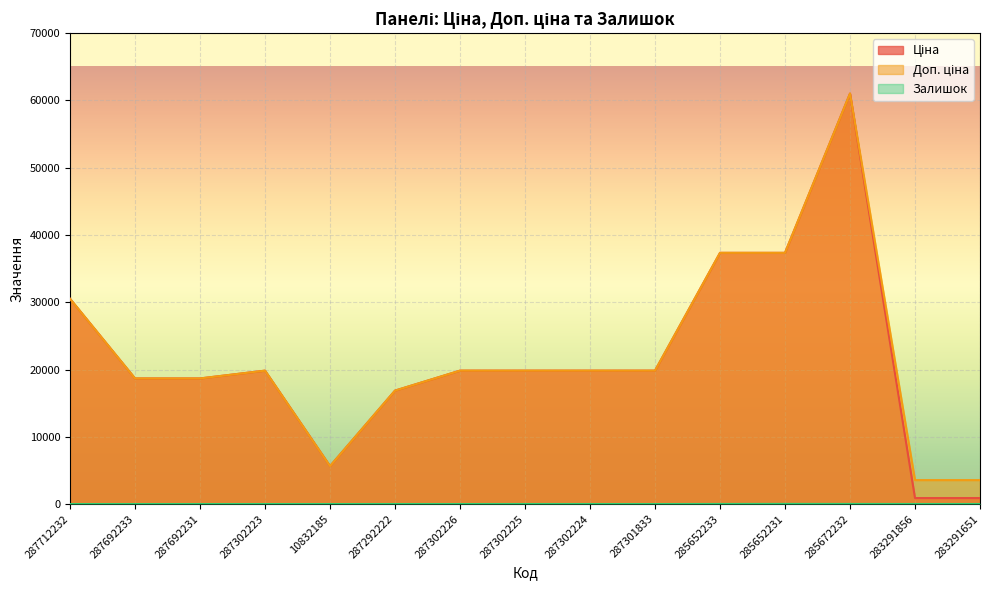

Reading left to right, extract all data points from this chart.

Ціна: 287712232=30512.3	287692233=18671.5	287692231=18671.5	287302223=19831.1	10832185=5636.0	287292222=16863.2	287302226=19831.1	287302225=19831.1	287302224=19831.1	287301833=19831.1	285652233=37343.0	285652231=37343.0	285672232=61024.7	283291856=889.9	283291651=889.9
Доп. ціна: 287712232=30512.3	287692233=18671.5	287692231=18671.5	287302223=19831.1	10832185=5636.0	287292222=16863.2	287302226=19831.1	287302225=19831.1	287302224=19831.1	287301833=19831.1	285652233=37343.0	285652231=37343.0	285672232=61024.7	283291856=3559.7	283291651=3559.7
Залишок: 287712232=0.0	287692233=0.0	287692231=0.0	287302223=1.0	10832185=1.0	287292222=4.0	287302226=1.0	287302225=5.0	287302224=3.0	287301833=0.0	285652233=12.0	285652231=22.0	285672232=15.0	283291856=7.0	283291651=6.0